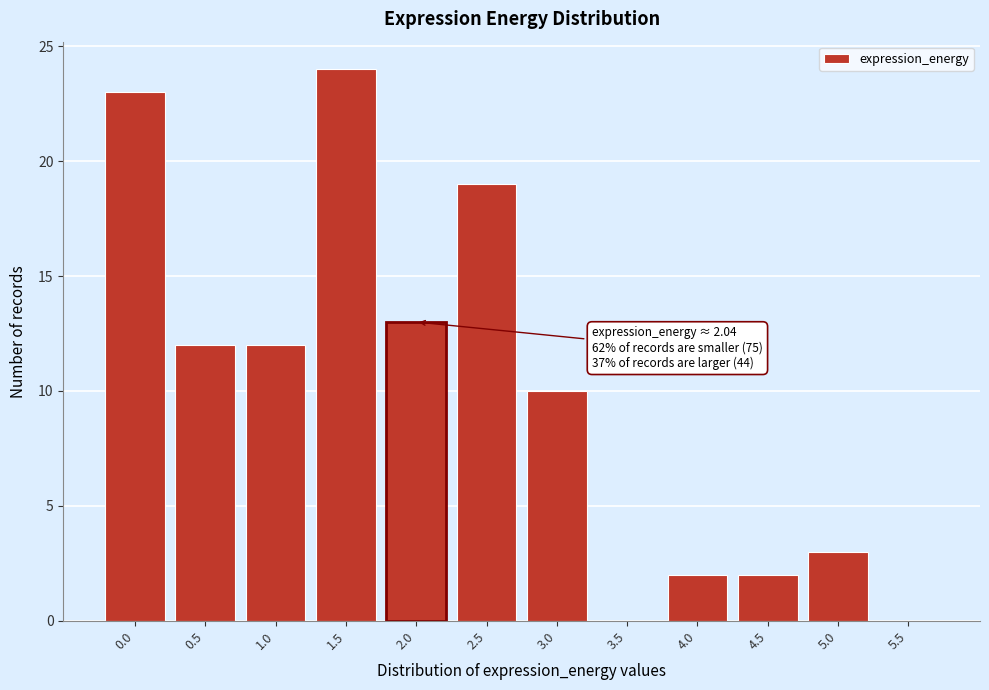

Reading left to right, transcribe all the data shown in this chart.

0.0=23	0.5=12	1.0=12	1.5=24	2.0=13	2.5=19	3.0=10	3.5=0	4.0=2	4.5=2	5.0=3	5.5=0